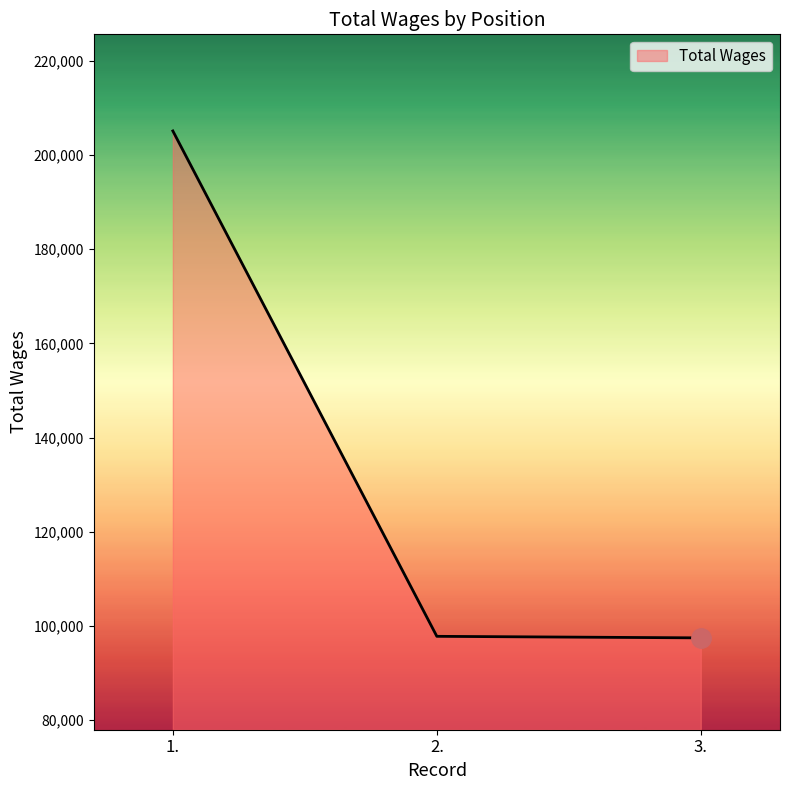

What value does the data have at 1., to the nearest 100?

205100